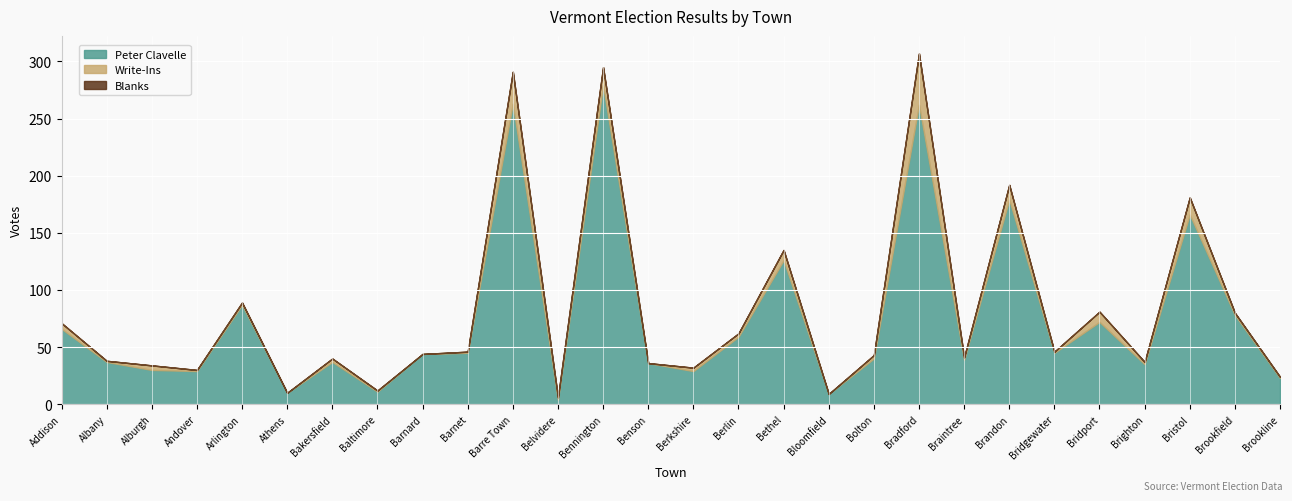

Reading left to right, extract all data points from this chart.

Peter Clavelle: Addison=66	Albany=37	Alburgh=30	Andover=29	Arlington=87	Athens=10	Bakersfield=37	Baltimore=11	Barnard=44	Barnet=45	Barre Town=263	Belvidere=4	Bennington=279	Benson=36	Berkshire=29	Berlin=59	Bethel=126	Bloomfield=9	Bolton=40	Bradford=262	Braintree=39	Brandon=179	Bridgewater=45	Bridport=72	Brighton=35	Bristol=166	Brookfield=78	Brookline=23
Write-Ins: Addison=5	Albany=1	Alburgh=4	Andover=1	Arlington=2	Athens=0	Bakersfield=3	Baltimore=1	Barnard=0	Barnet=1	Barre Town=28	Belvidere=2	Bennington=16	Benson=0	Berkshire=3	Berlin=3	Bethel=9	Bloomfield=0	Bolton=3	Bradford=45	Braintree=2	Brandon=13	Bridgewater=1	Bridport=9	Brighton=2	Bristol=15	Brookfield=2	Brookline=1
Blanks: Addison=0	Albany=0	Alburgh=0	Andover=0	Arlington=0	Athens=0	Bakersfield=0	Baltimore=0	Barnard=0	Barnet=0	Barre Town=0	Belvidere=0	Bennington=0	Benson=0	Berkshire=0	Berlin=0	Bethel=0	Bloomfield=0	Bolton=0	Bradford=0	Braintree=0	Brandon=0	Bridgewater=0	Bridport=0	Brighton=0	Bristol=0	Brookfield=0	Brookline=0